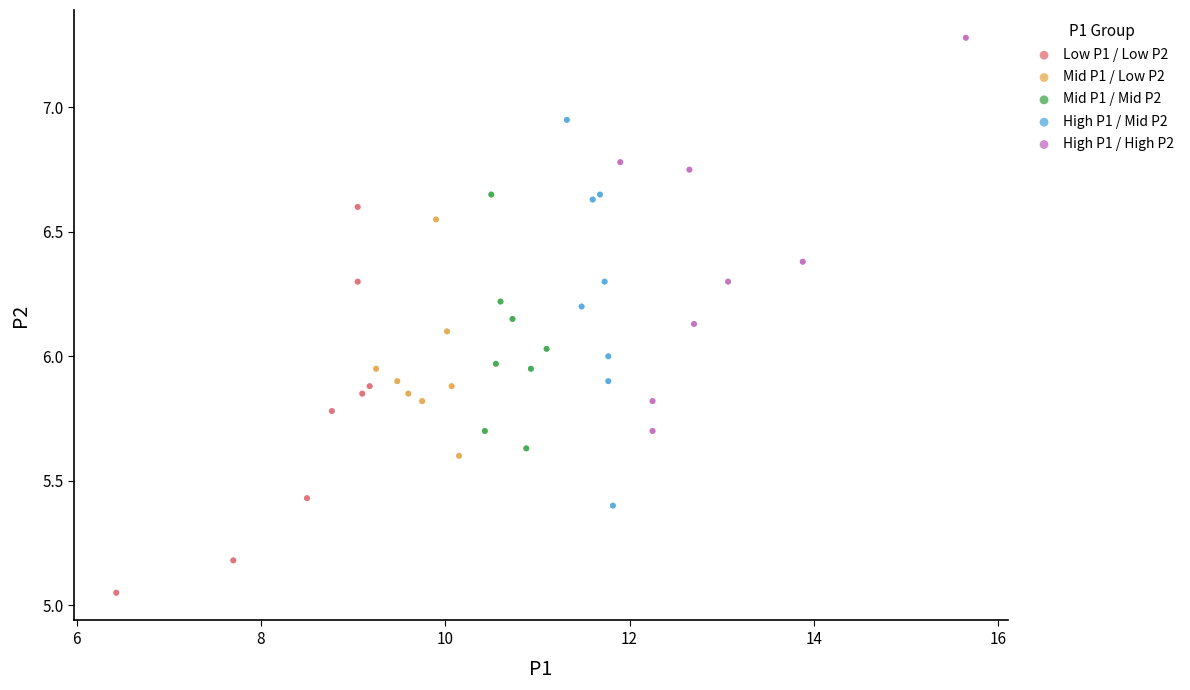

Which series has the largest Y range (max minus min)?

High P1 / High P2